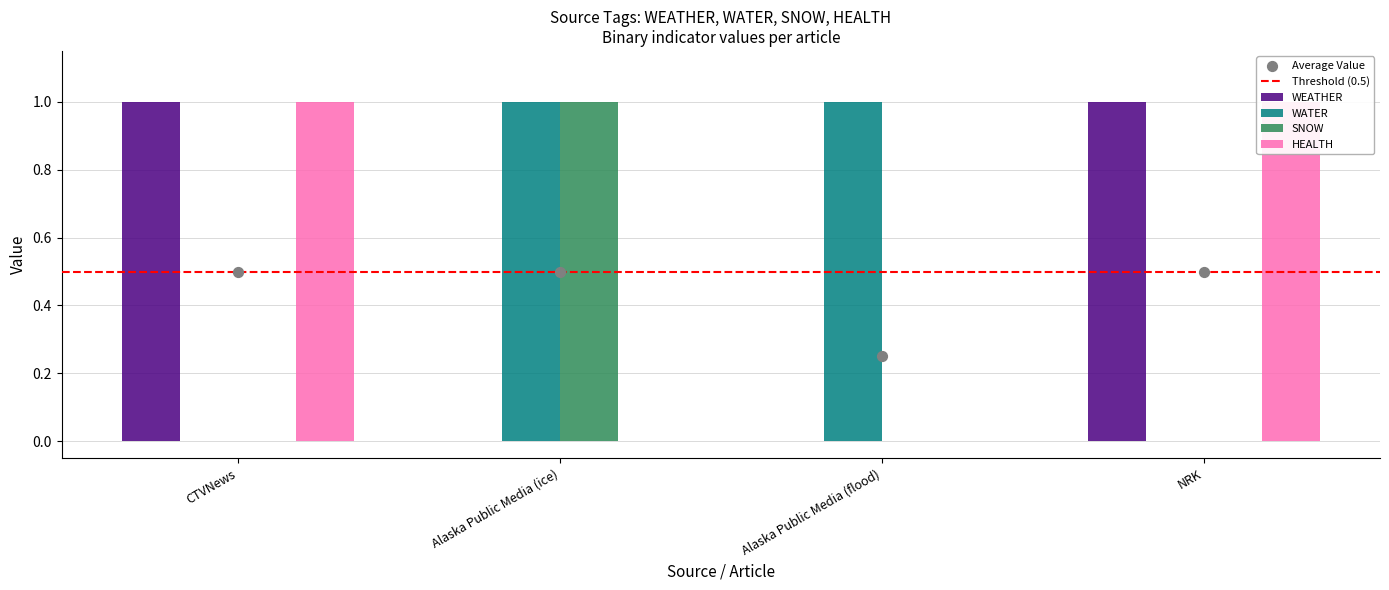

Which series has the widest spread of Y values?

WEATHER